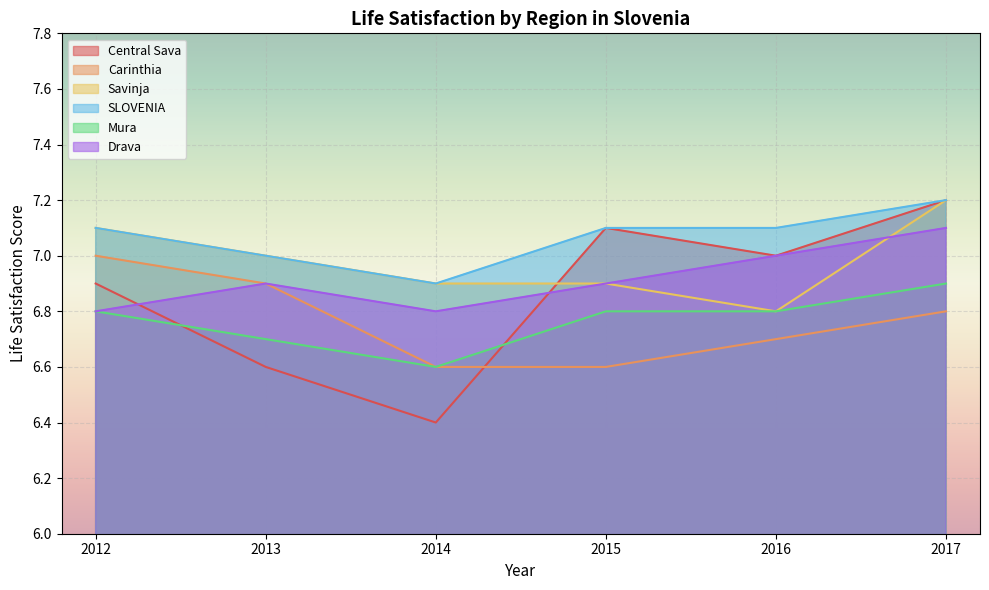

The Savinja series shows 9.1 at 2014. True or false?

False